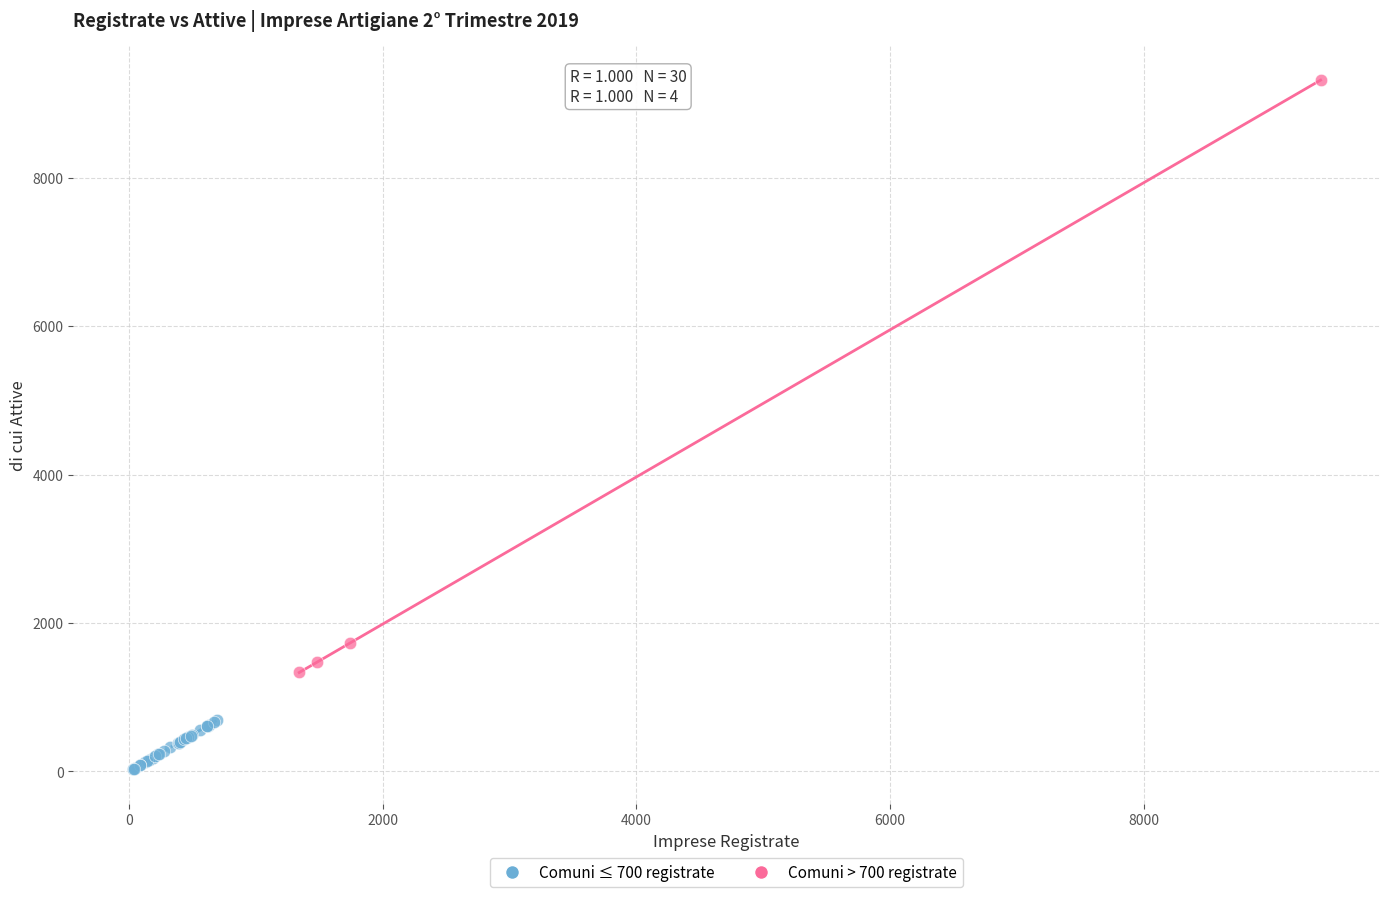

Which series reaches the maximum Y coordinate?

Comuni > 700 registrate